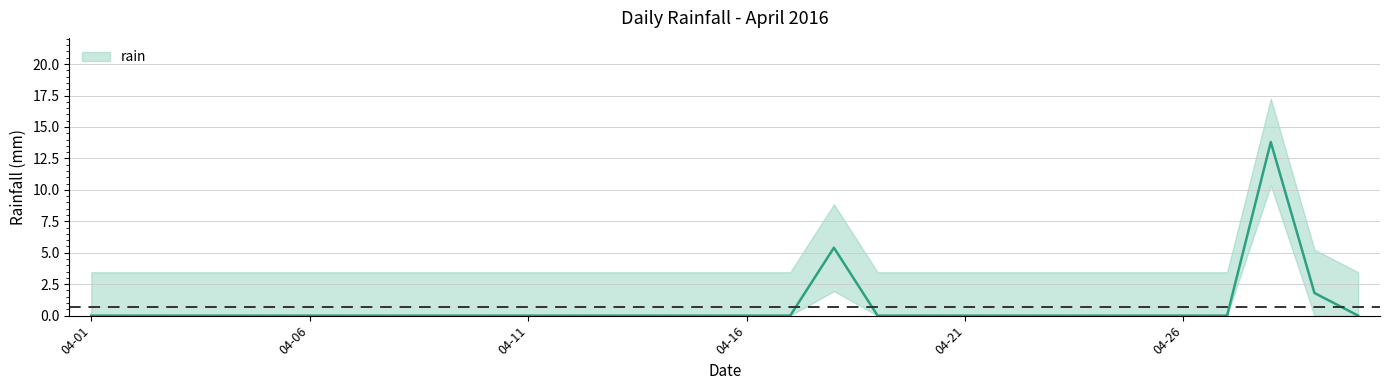

Which category has the highest value across all series?

2016-04-28